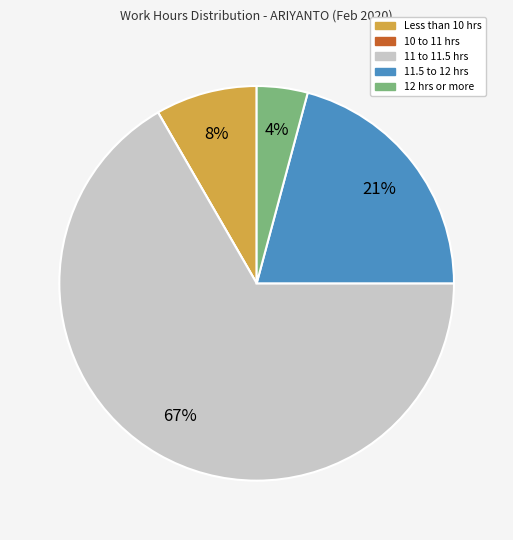

Is there a majority slice in this chart?

Yes